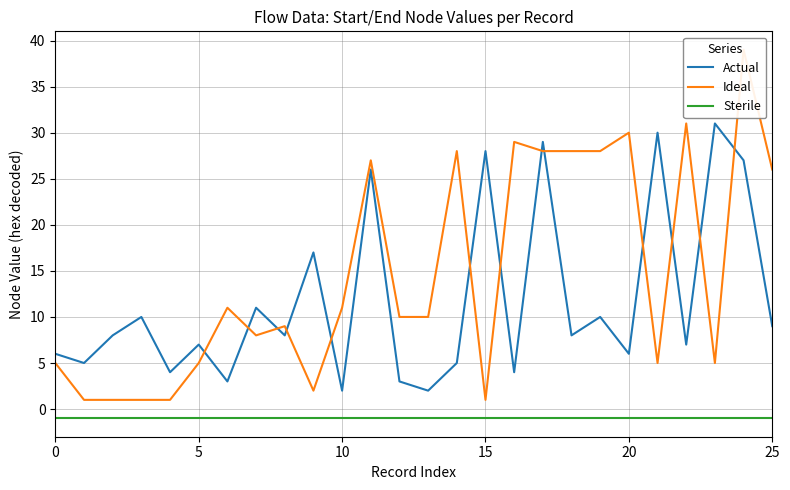

What is the total value across all series at 14?

32